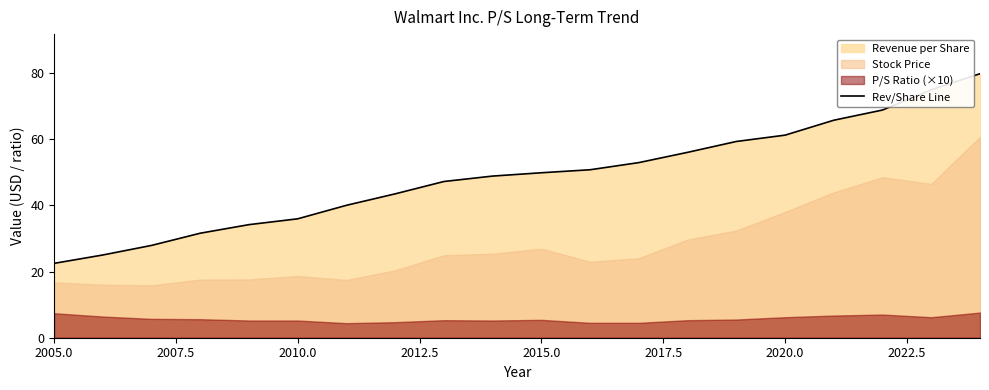

True or false: Rev/Share Line has a value of 23.0 at 2015.0.

False